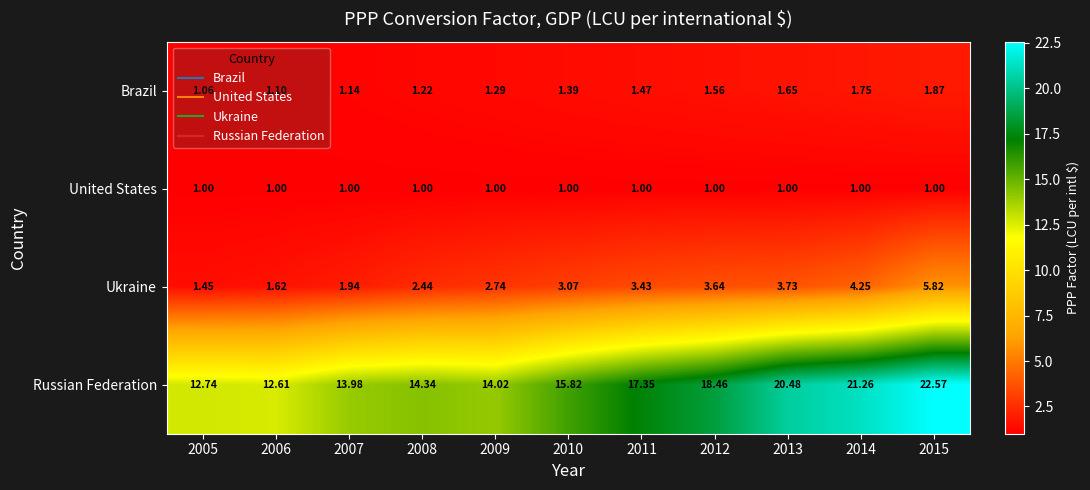

Between 2010 and 2011, which series saw the biggest shift?

Russian Federation